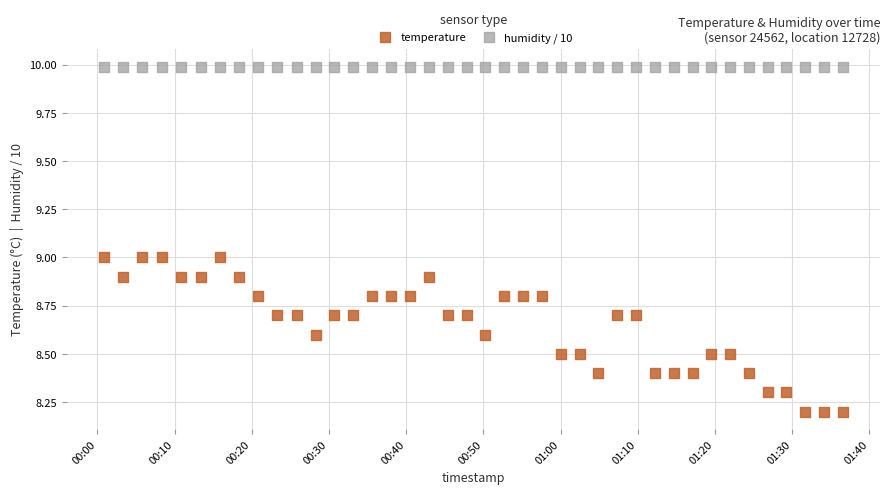

Which series reaches the minimum Y coordinate?

temperature